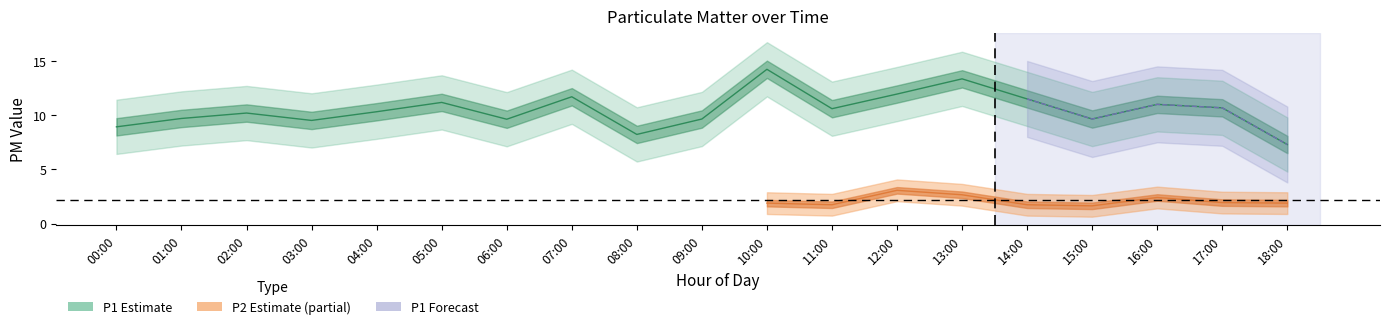

Reading right to left, transcribe all the data shown in this chart.

7.3	10.7	11.0	9.7	11.5	13.3	11.9	10.6	14.2	9.7	8.2	11.7	9.6	11.2	10.3	9.5	10.2	9.7	8.9